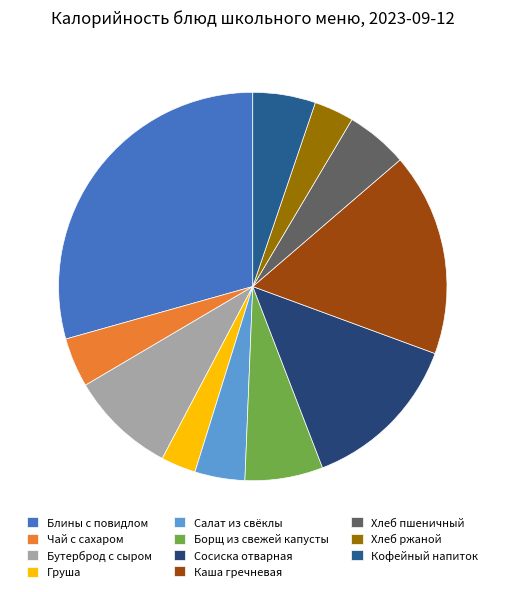

To the nearest percent, what is the average slice percentage?

9%